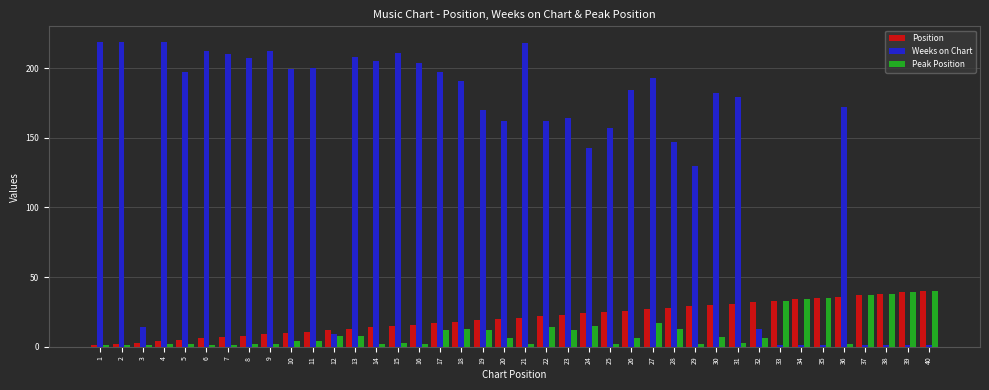

What is the maximum value for Weeks on Chart?

219